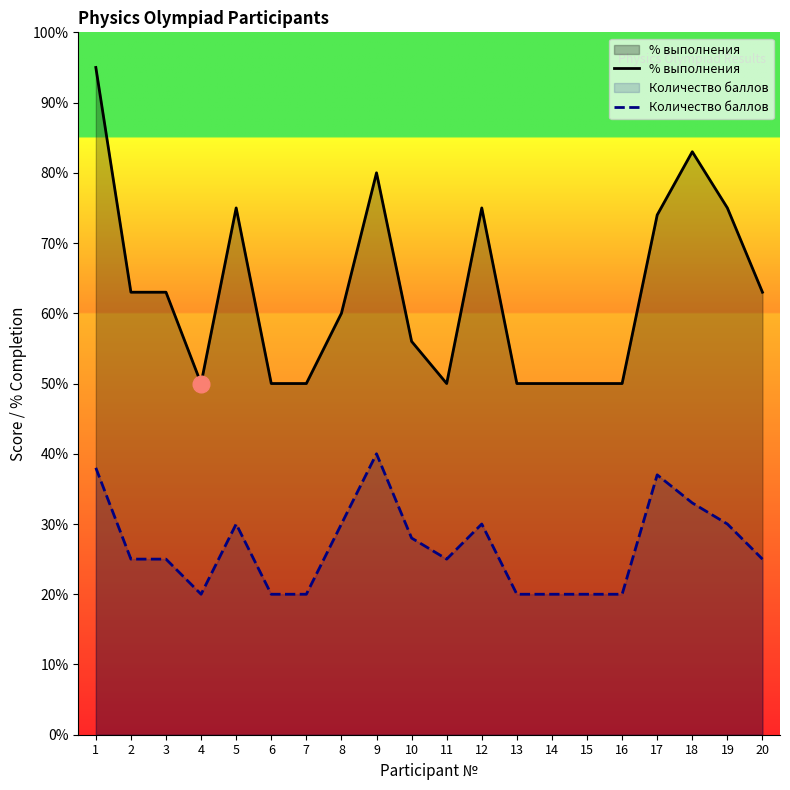

Which category has the highest value in the Количество баллов series?

9